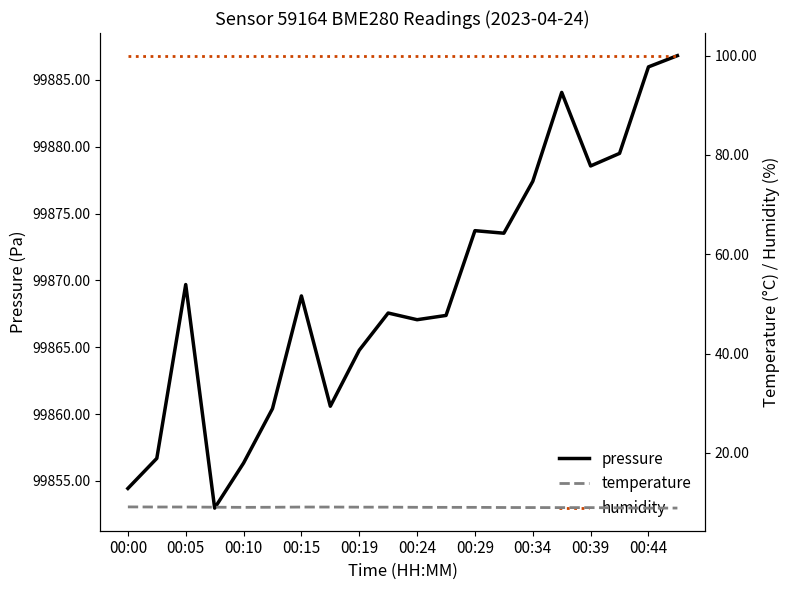

How many lines are shown in the chart?

3